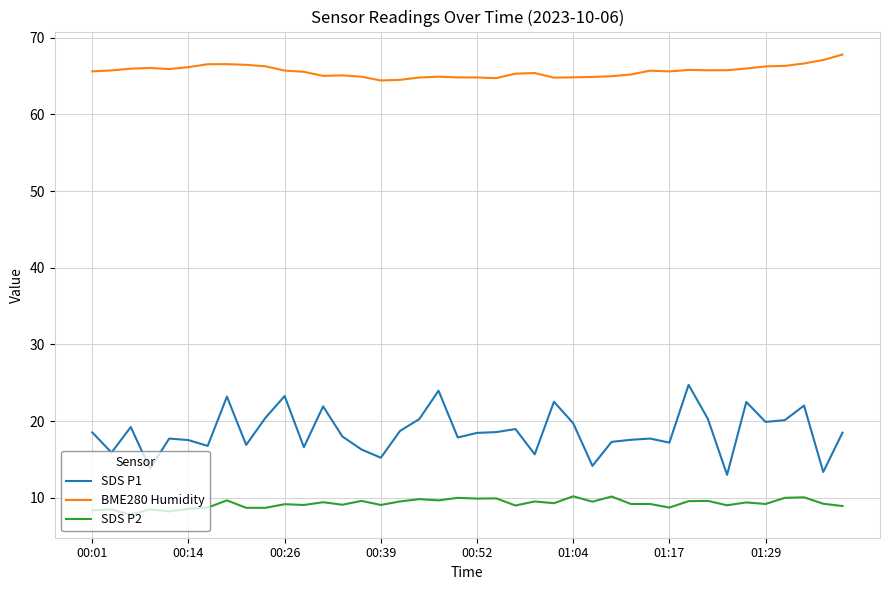

What are all the series names shown in the legend?

SDS P1, BME280 Humidity, SDS P2